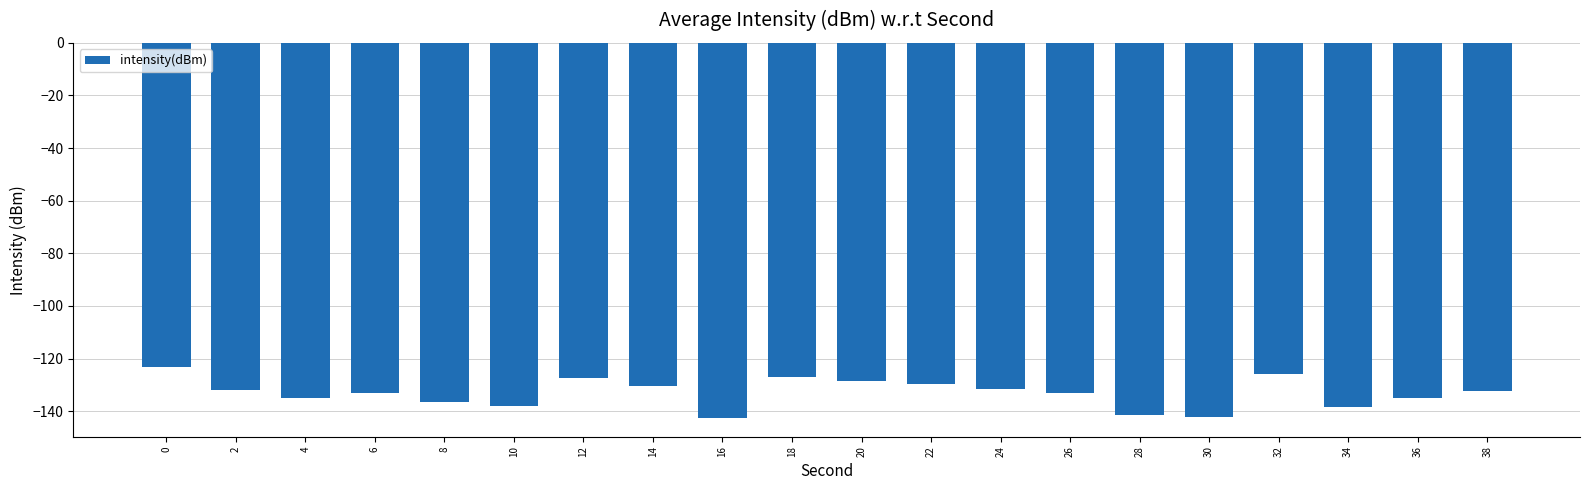

How many data points does each series have?

20